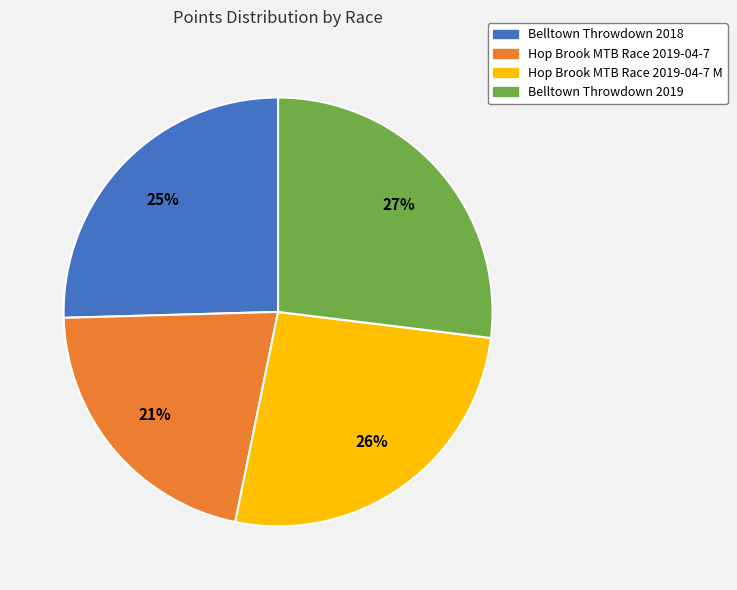

To the nearest percent, what is the difference between the largest and smallest slice percentages?

6%